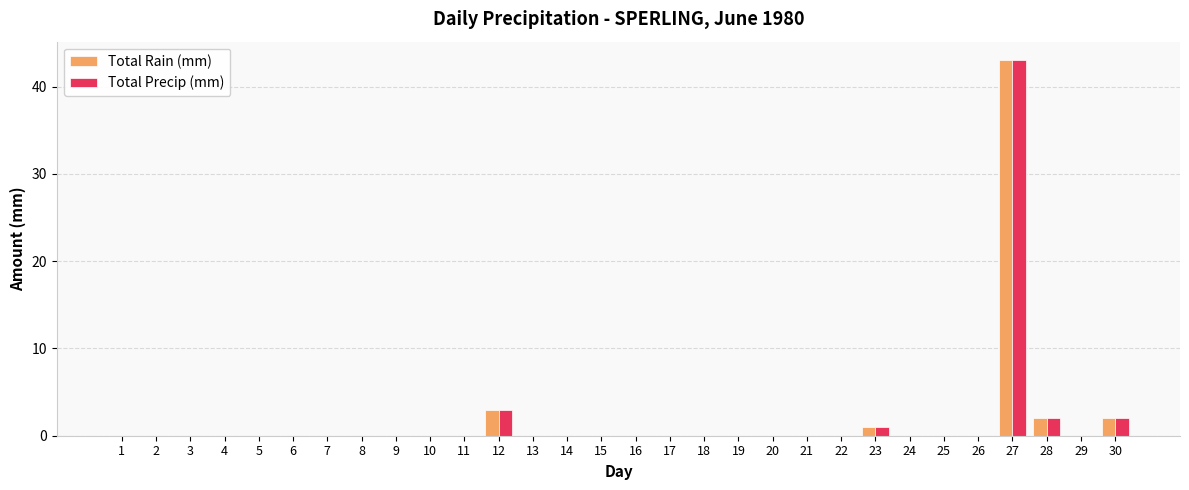

Which category has the highest value across all series?

27